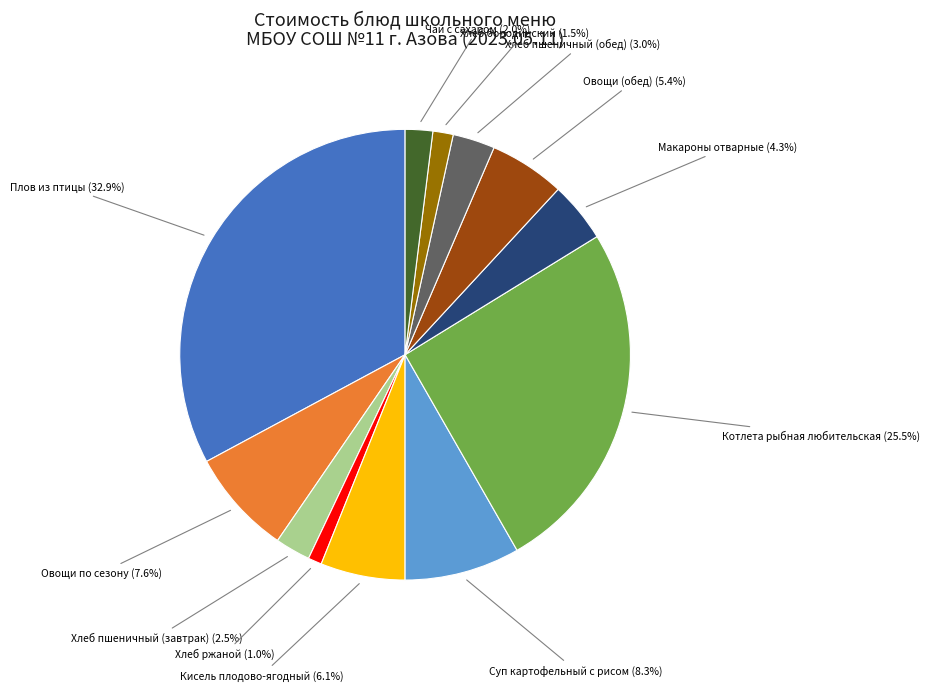

Does any single category account for the majority?

No